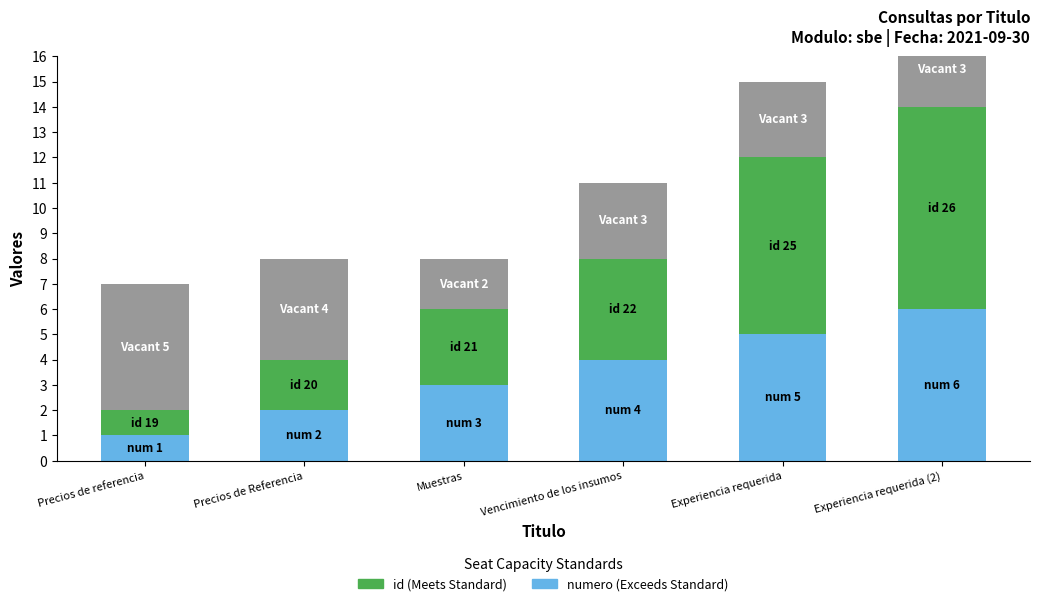

What is the difference between the highest and lowest values at Vencimiento de los insumos?

1